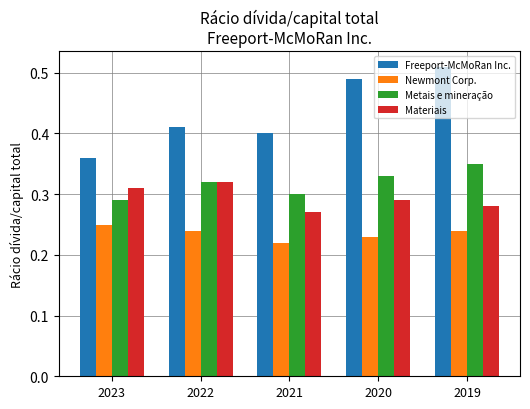

The value of Freeport-McMoRan Inc. at 2021 is 0.4. True or false?

True